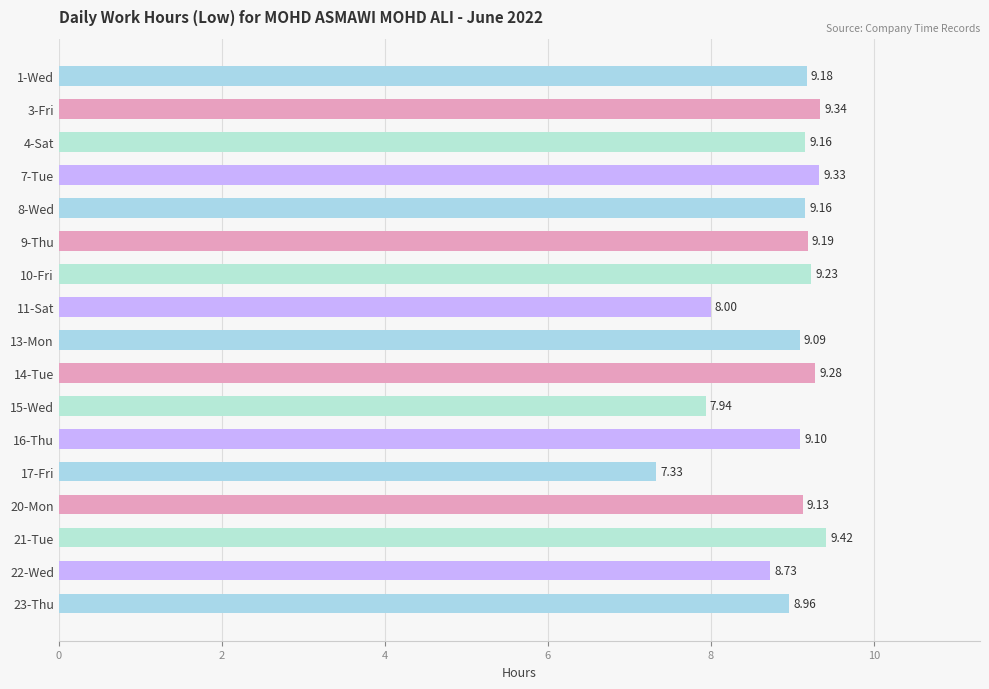

Which has a higher value, 17-Fri or 23-Thu?

23-Thu